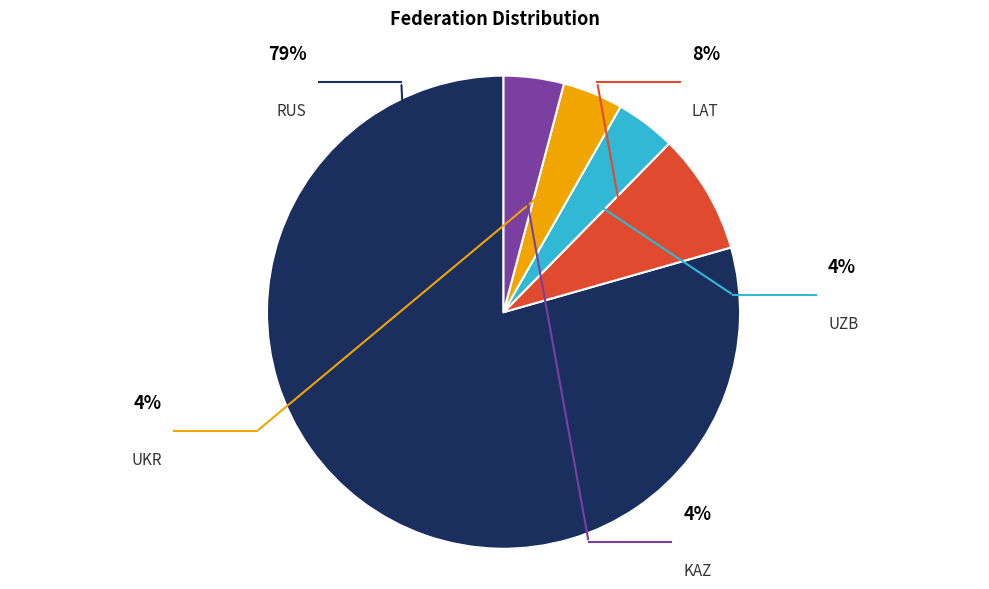

The LAT slice represents 8% of the pie. True or false?

True